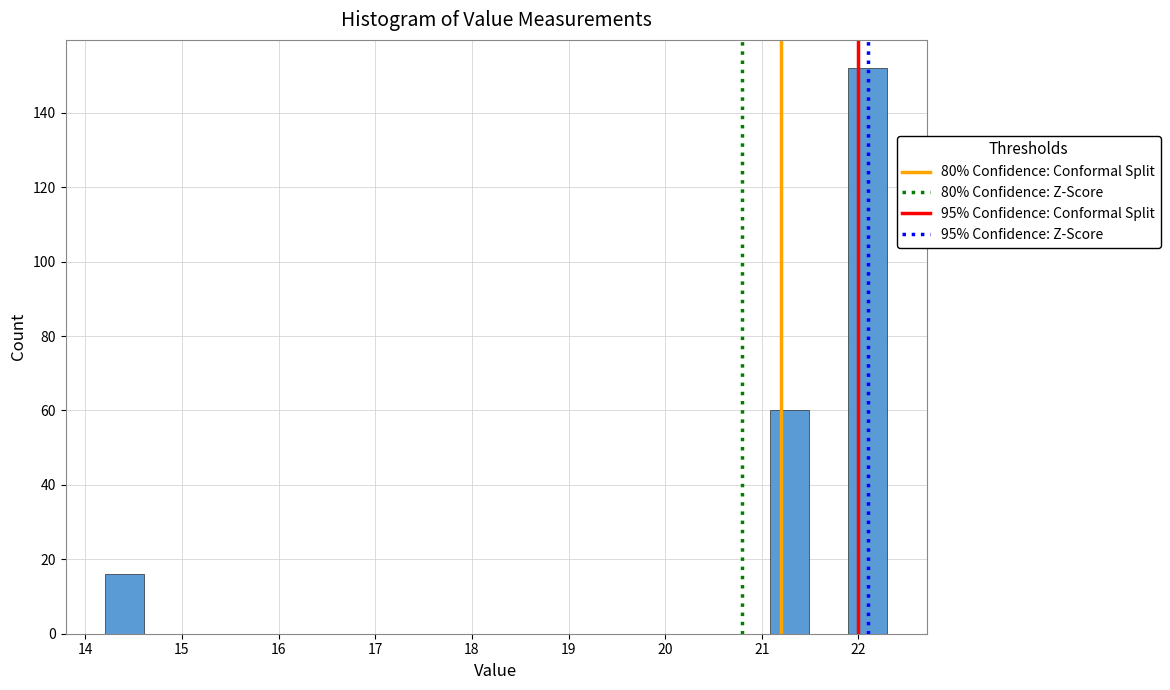

How tall is the bar that spans 14.2 to 14.6 on the x-axis? Neither the bar edges nor the heights are printed on the chart, so give them approximately, as read against the axes.

16